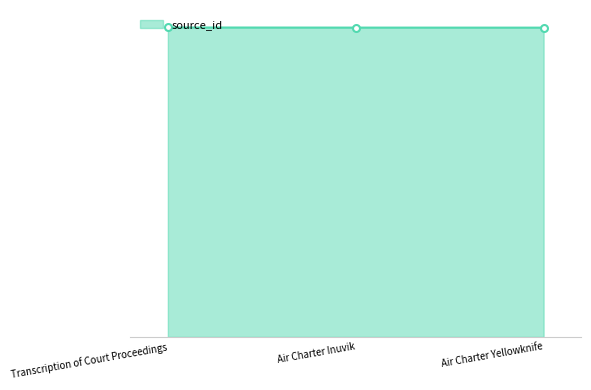

Is it true that the value at Air Charter Inuvik is 3656?

False